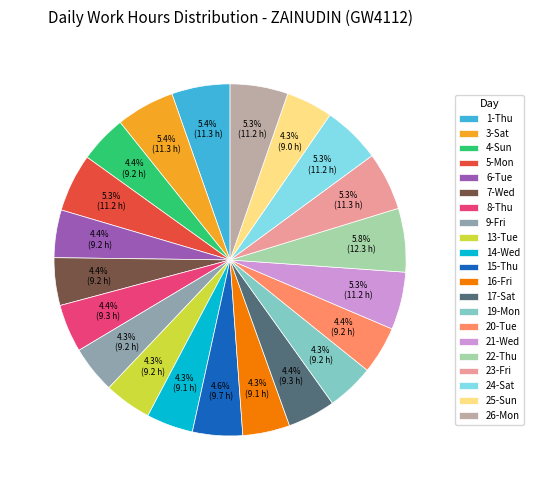

To the nearest percent, what percentage of the pie is 26-Mon?

5%